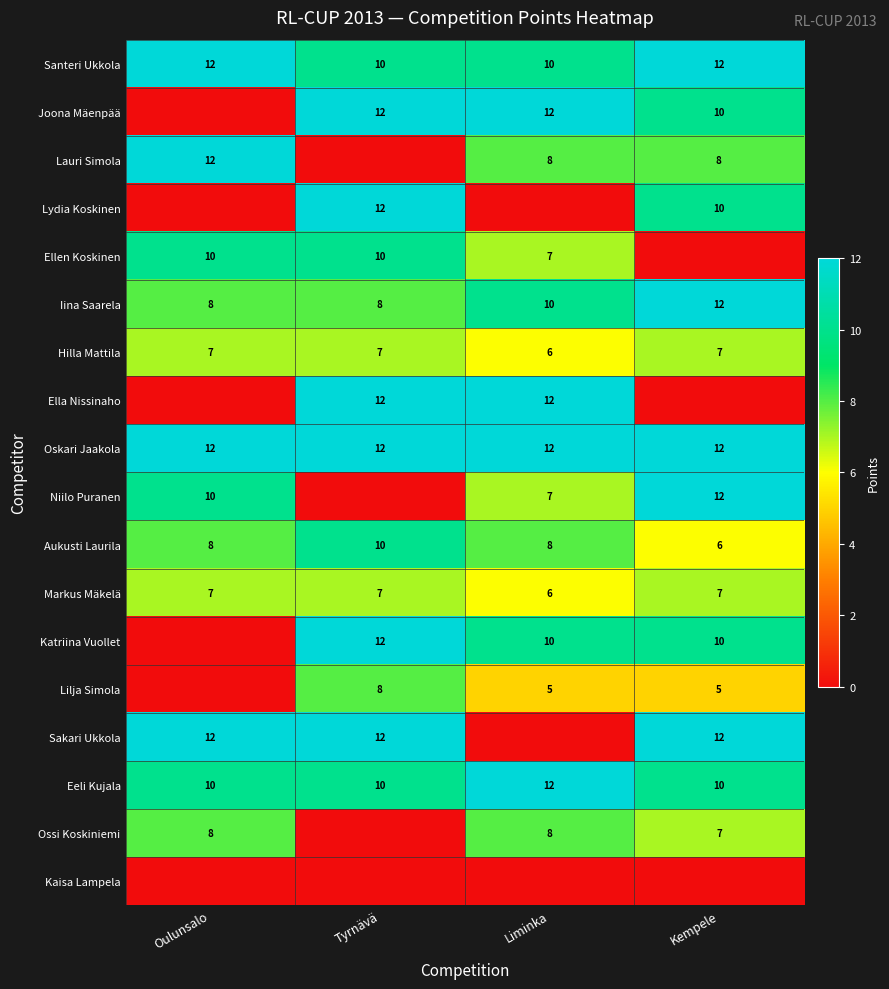

What is the approximate value of Oskari Jaakola at Liminka?

12